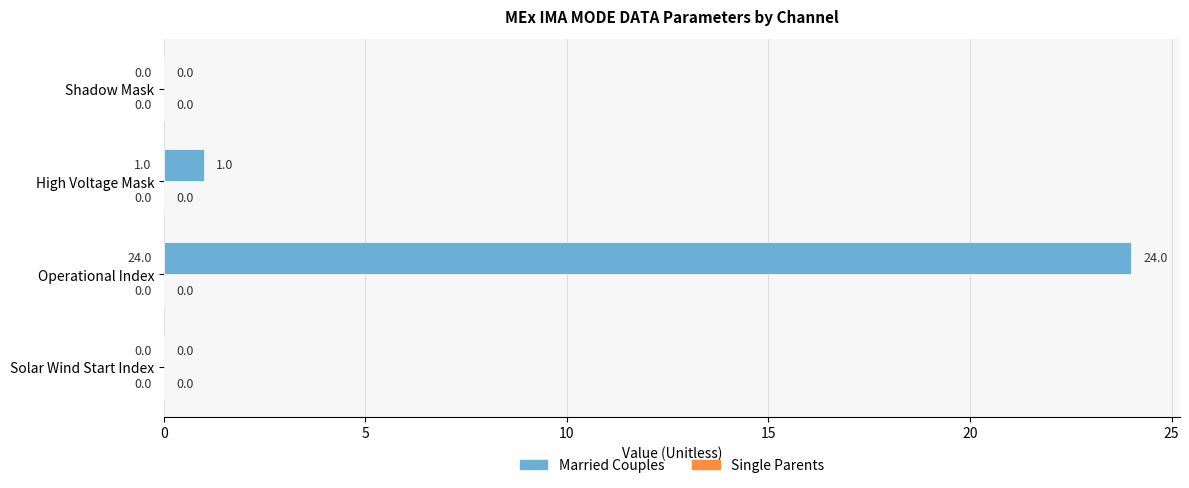

Which has a higher value, Shadow Mask or Operational Index?

Operational Index